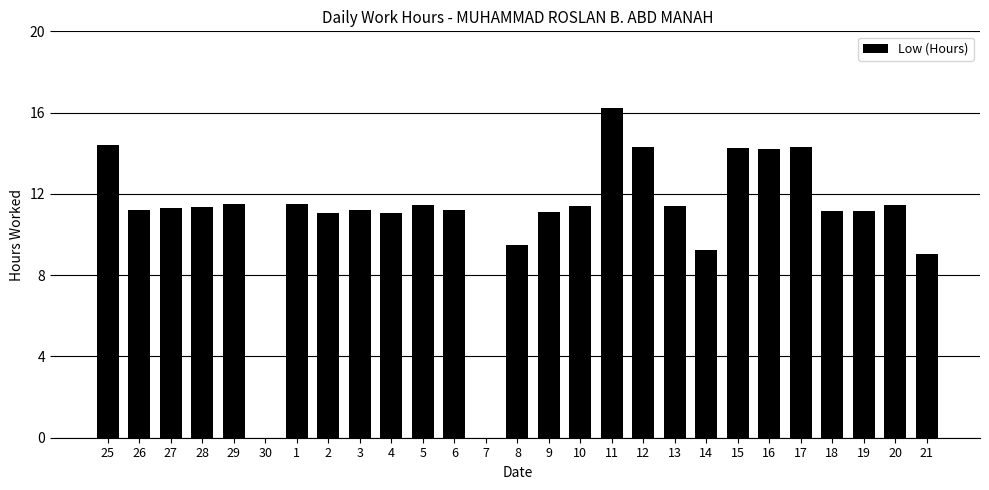

How many categories are shown in the chart?

27